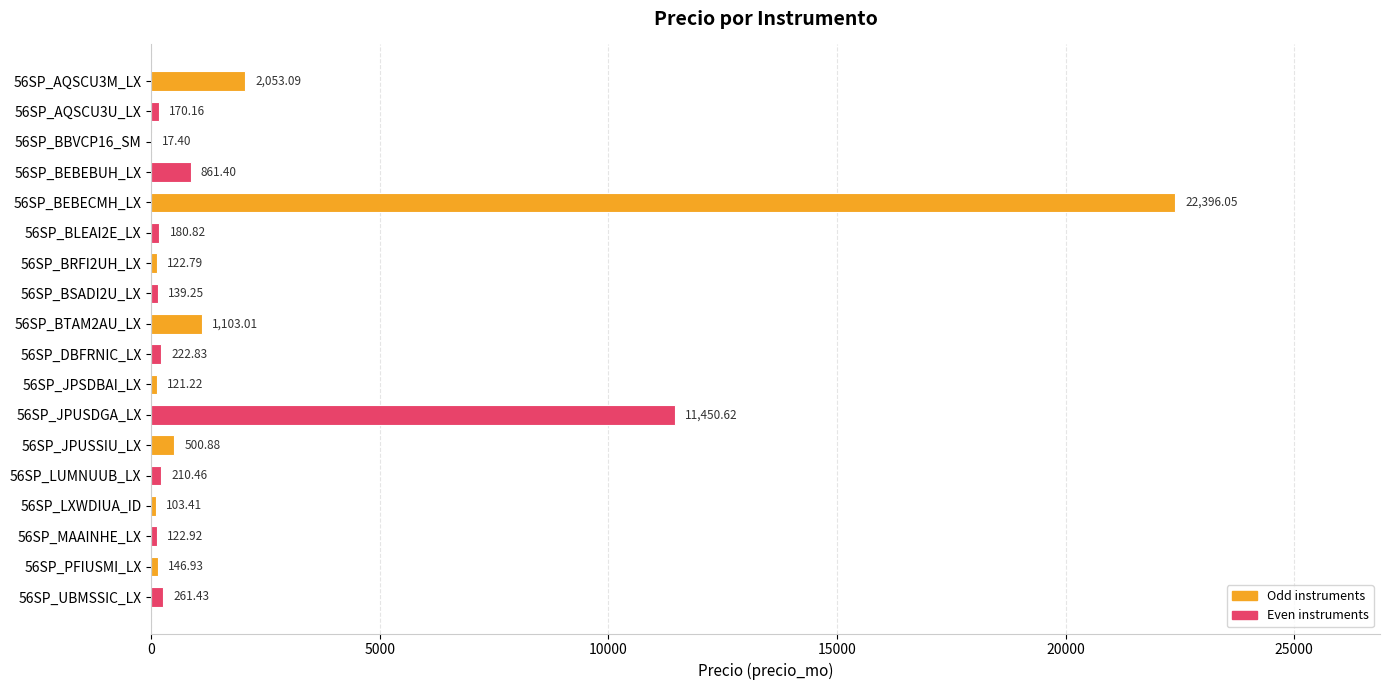

Between 56SP_LXWDIUA_ID and 56SP_JPUSSIU_LX, which is larger?

56SP_JPUSSIU_LX